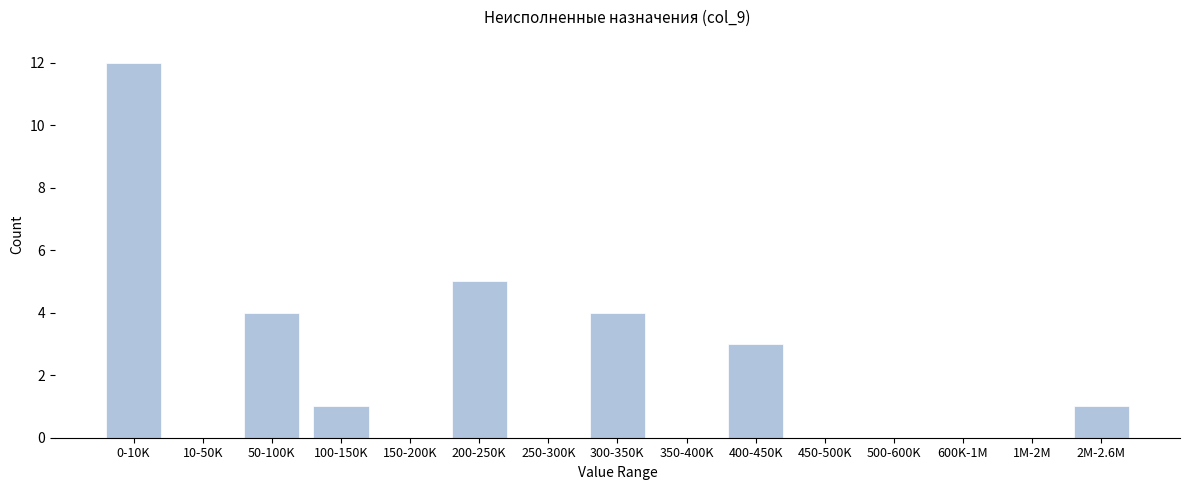

Reading left to right, extract all data points from this chart.

0-10K=12	10-50K=0	50-100K=4	100-150K=1	150-200K=0	200-250K=5	250-300K=0	300-350K=4	350-400K=0	400-450K=3	450-500K=0	500-600K=0	600K-1M=0	1M-2M=0	2M-2.6M=1